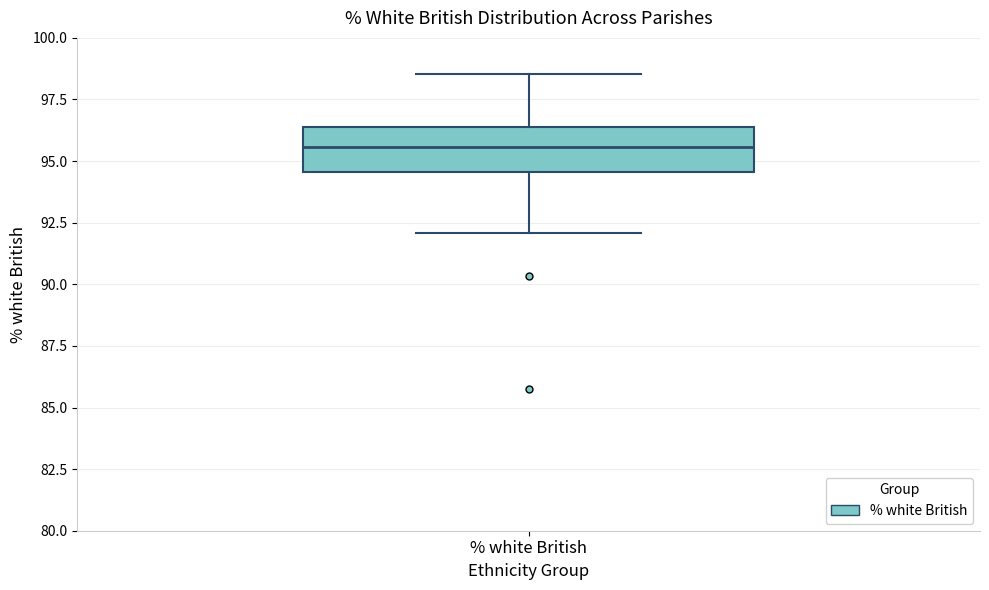

Transcribe this box plot: give where the median line is, the range the box spans, and where the two whiskers end, as read against the y-axis. The values are not printed on the chart, so give them approximately, as read against the axis.

median 95.5, box 94.5 to 96.5, whiskers 92.0 to 98.5